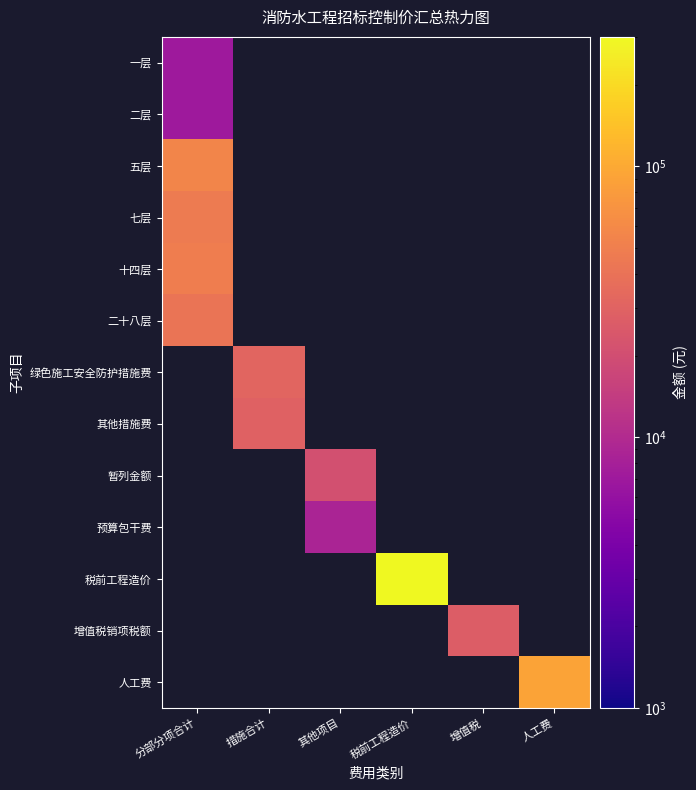

How many positive values does the 预算包干费 series have?

1